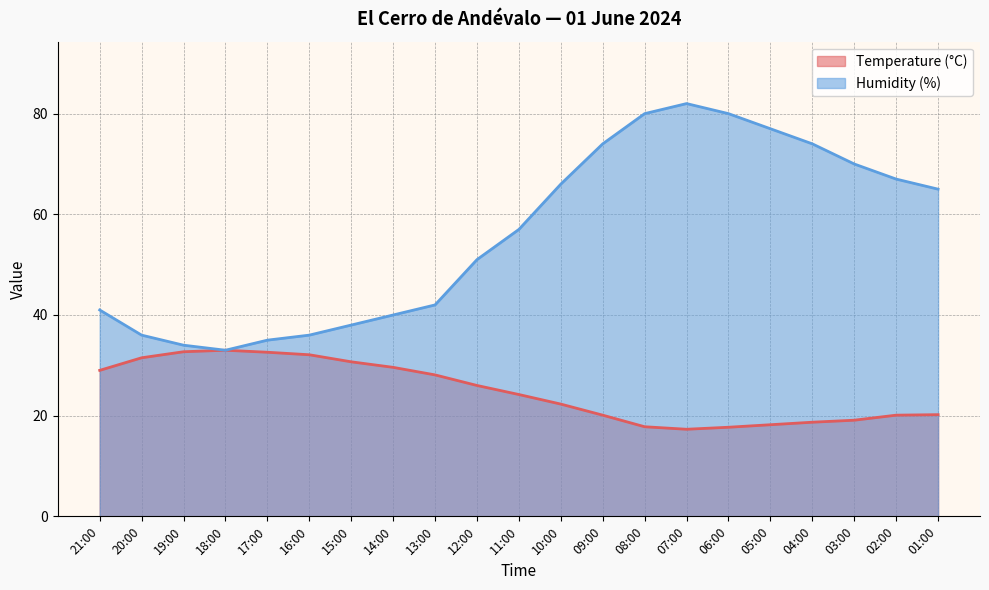

At which category does Humidity (%) reach its first local valley?

18:00